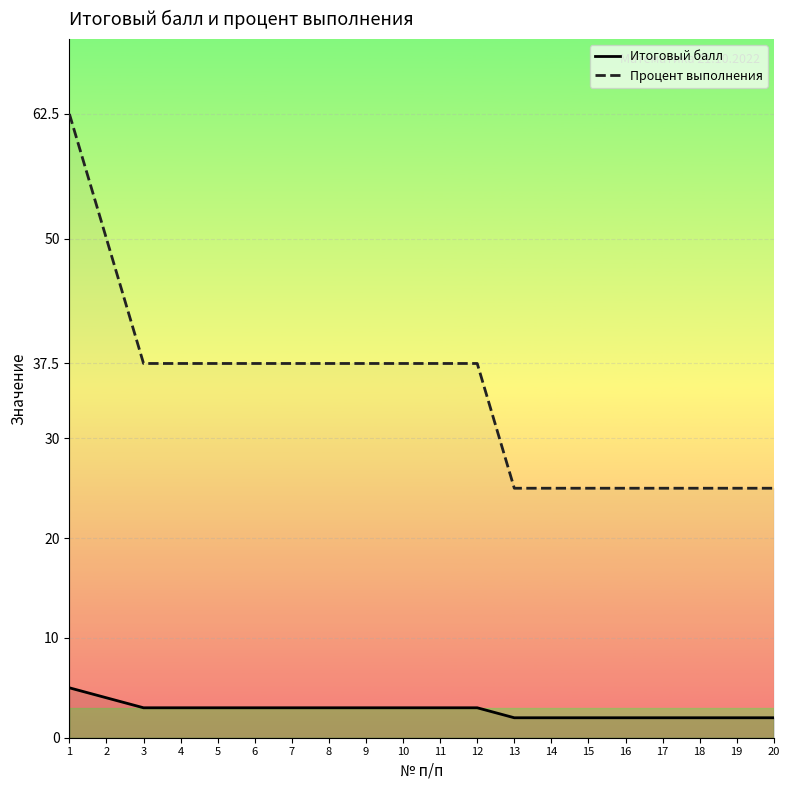

What are all the series names shown in the legend?

Итоговый балл, Процент выполнения